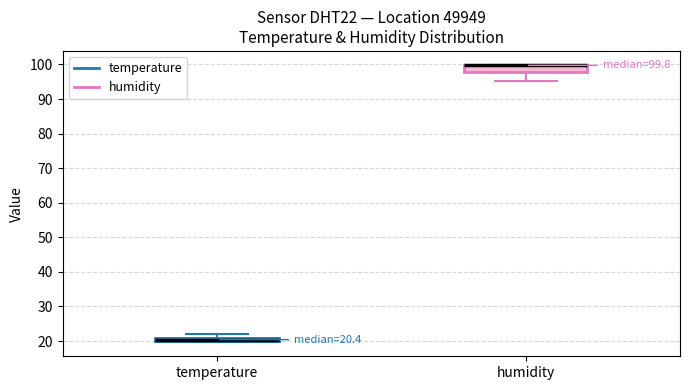

Comparing the boxes themselves (not the whiskers), which one is the tallest?

humidity